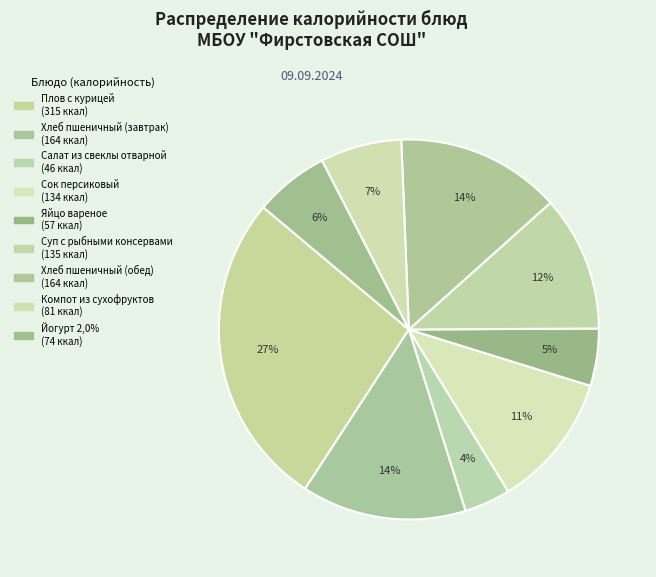

Is Йогурт 2,0% the majority of the pie?

No